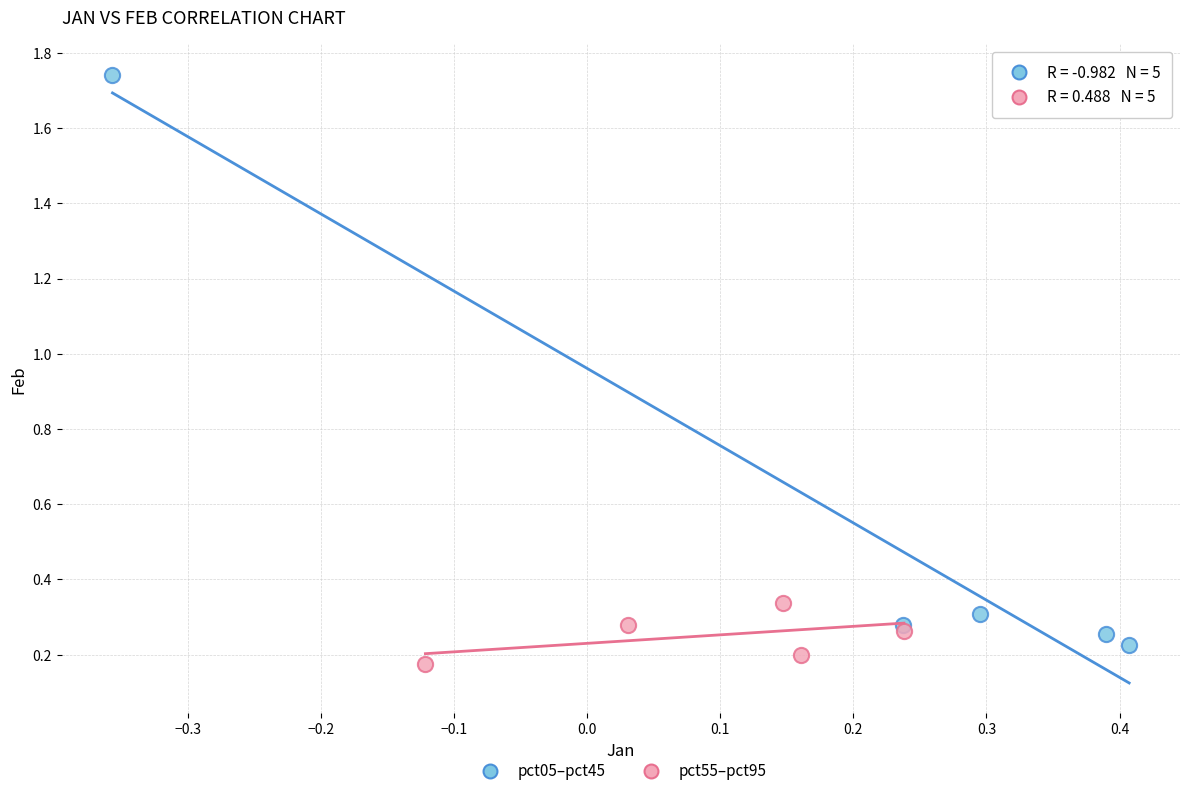

Which series reaches the minimum Y coordinate?

pct55–pct95